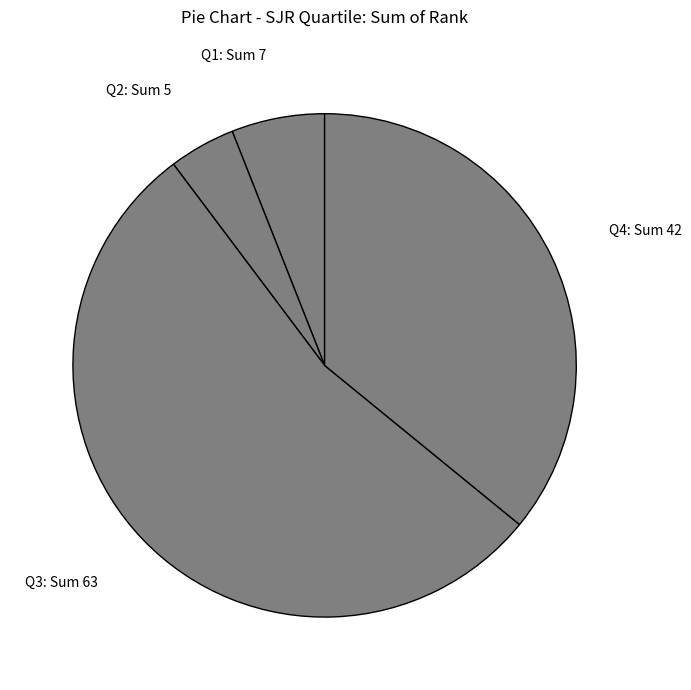

Is it true that Q4: Sum 42 is 41% of the pie?

False